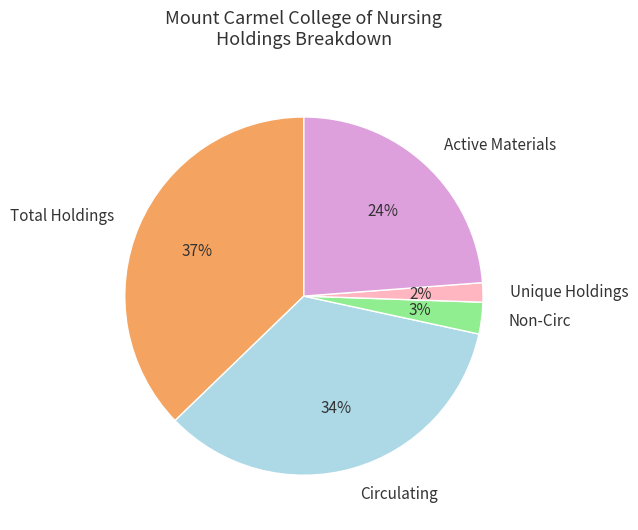

What percentage is the Non-Circ slice, to the nearest percent?

3%